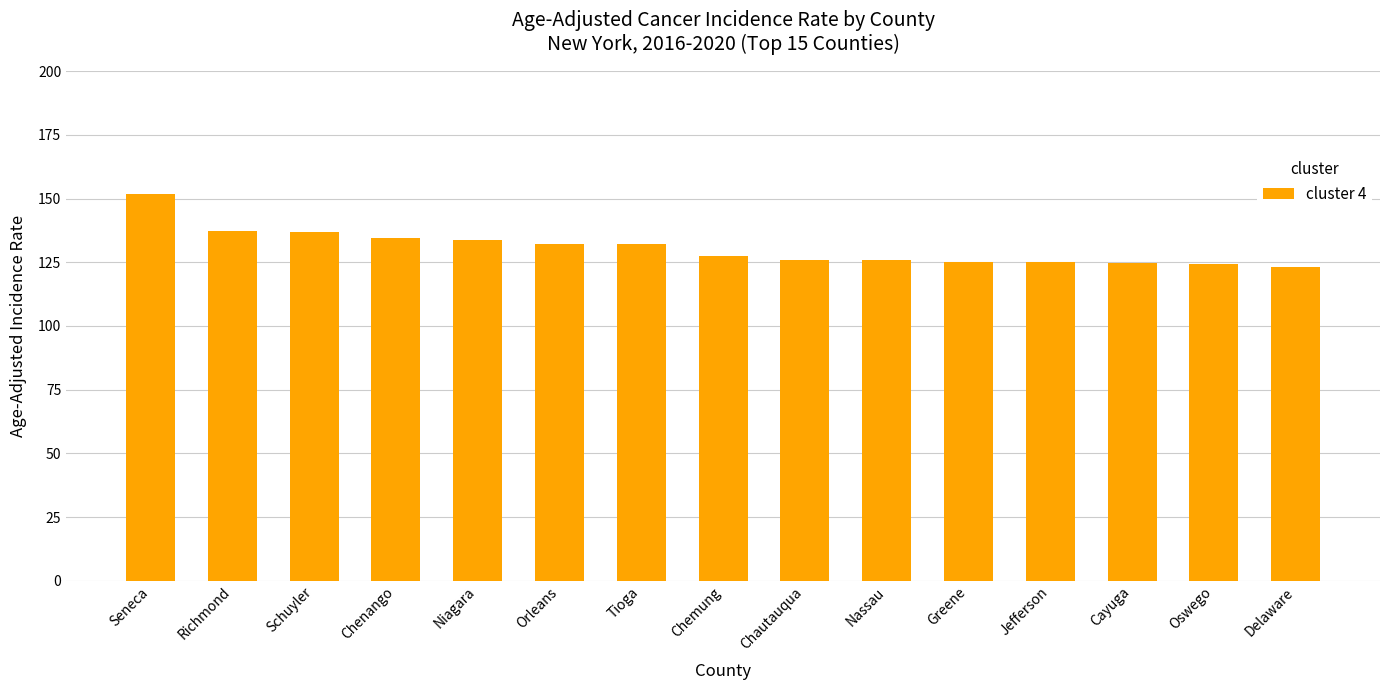

The value at Delaware is 123.2. True or false?

True